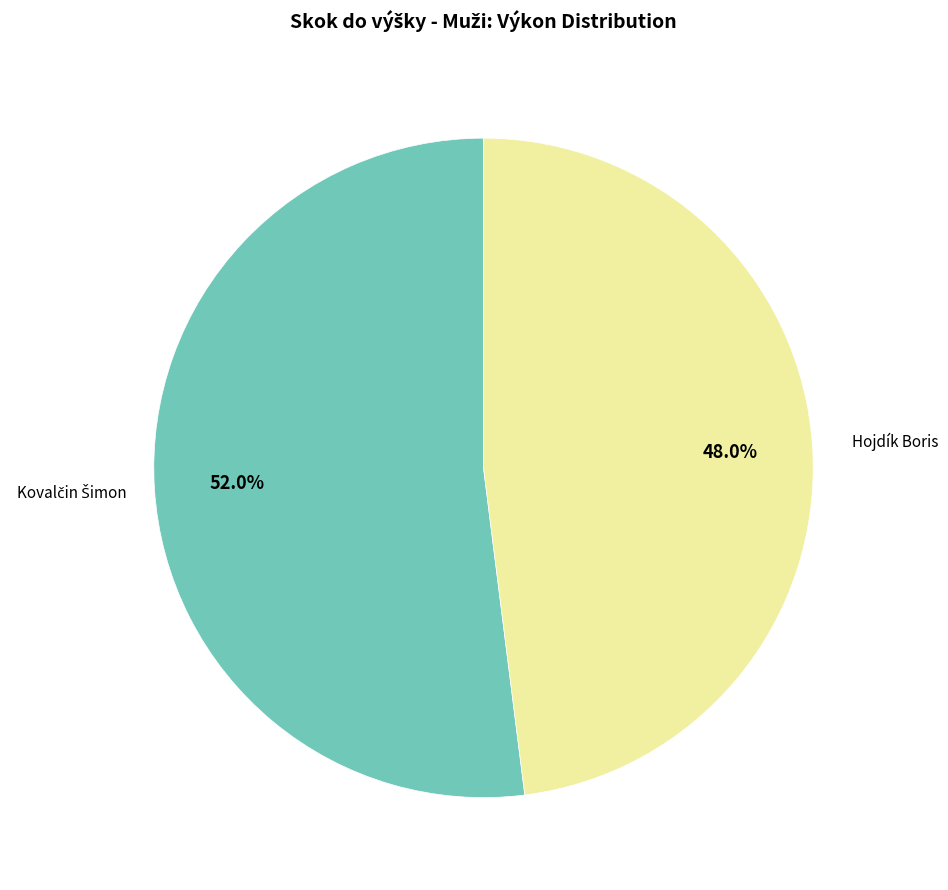

To the nearest percent, what is the average slice percentage?

50%